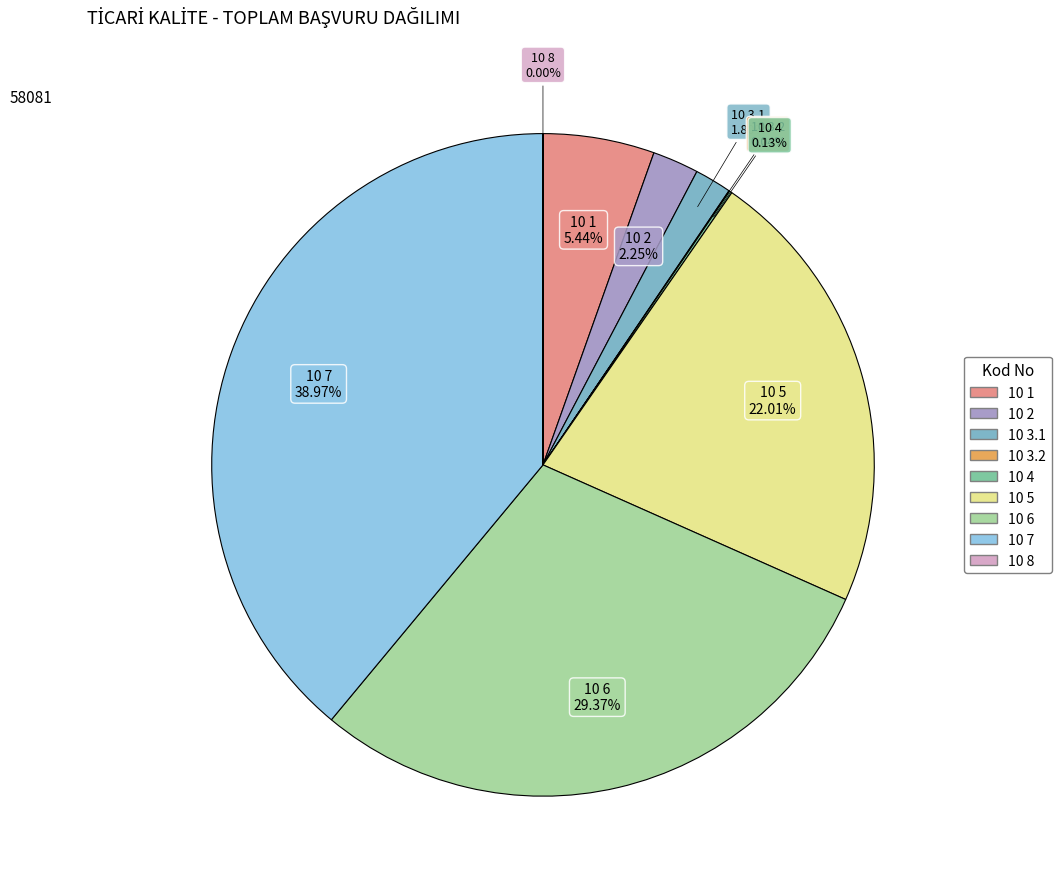

Does any single category account for the majority?

No